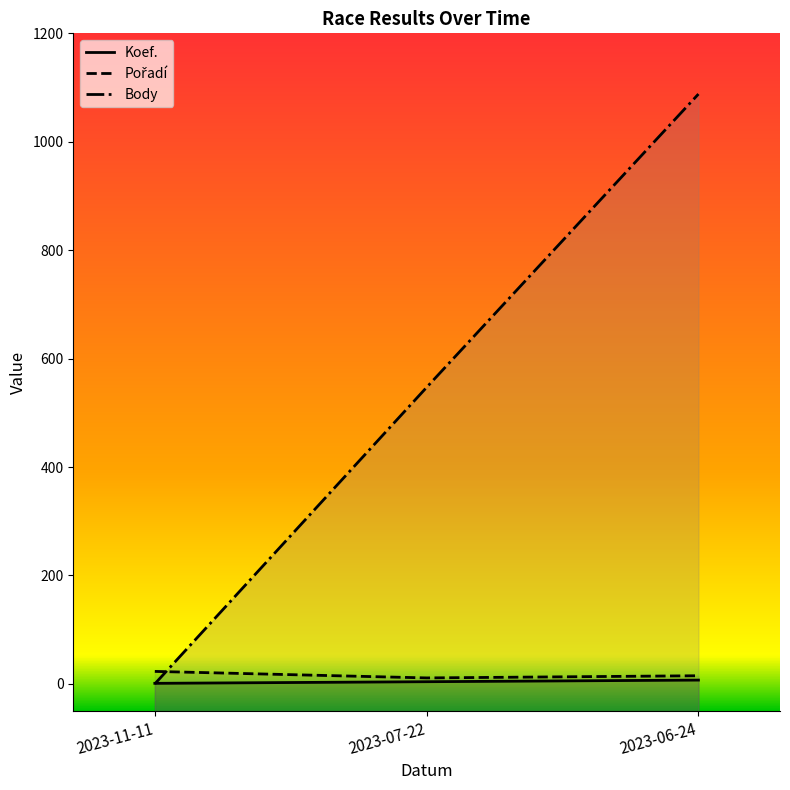

The value of Body at 2023-07-22 is 547. True or false?

True